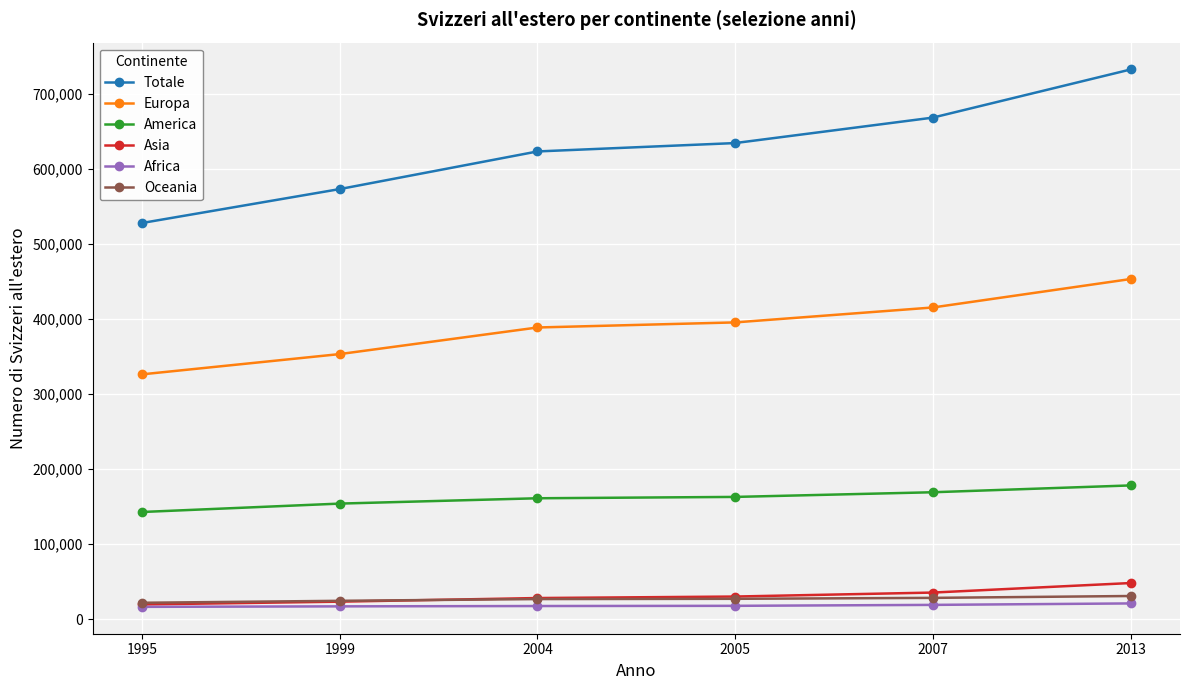

True or false: Oceania and Europa intersect in this chart.

False